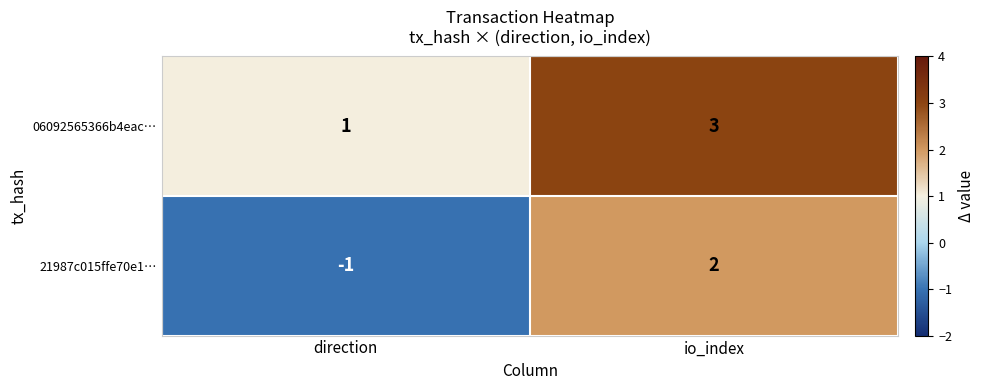

Reading left to right, what are all the values shown in this chart?

06092565366b4eac…: direction=1	io_index=3
21987c015ffe70e1…: direction=-1	io_index=2